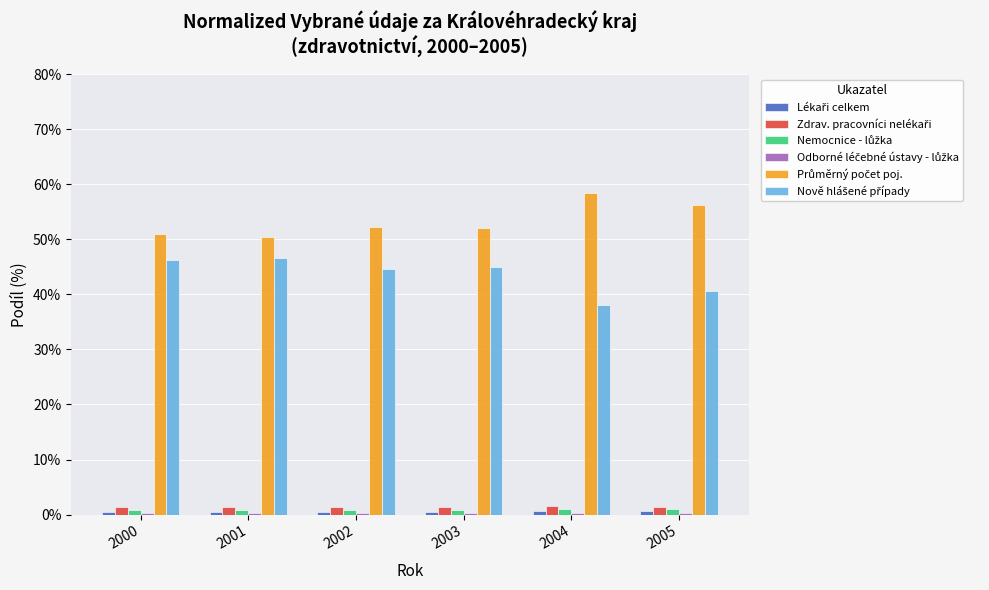

What is the average value of the Průměrný počet poj. series?

53.4